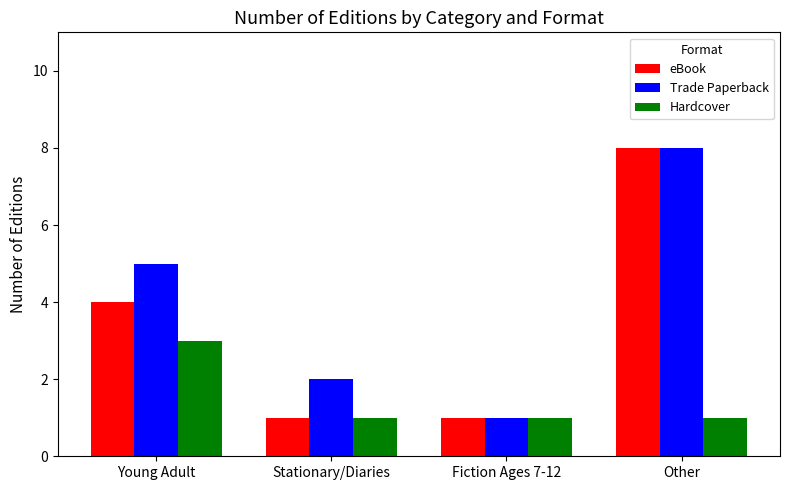

List the series in order of their overall mean, highest first.

Trade Paperback, eBook, Hardcover